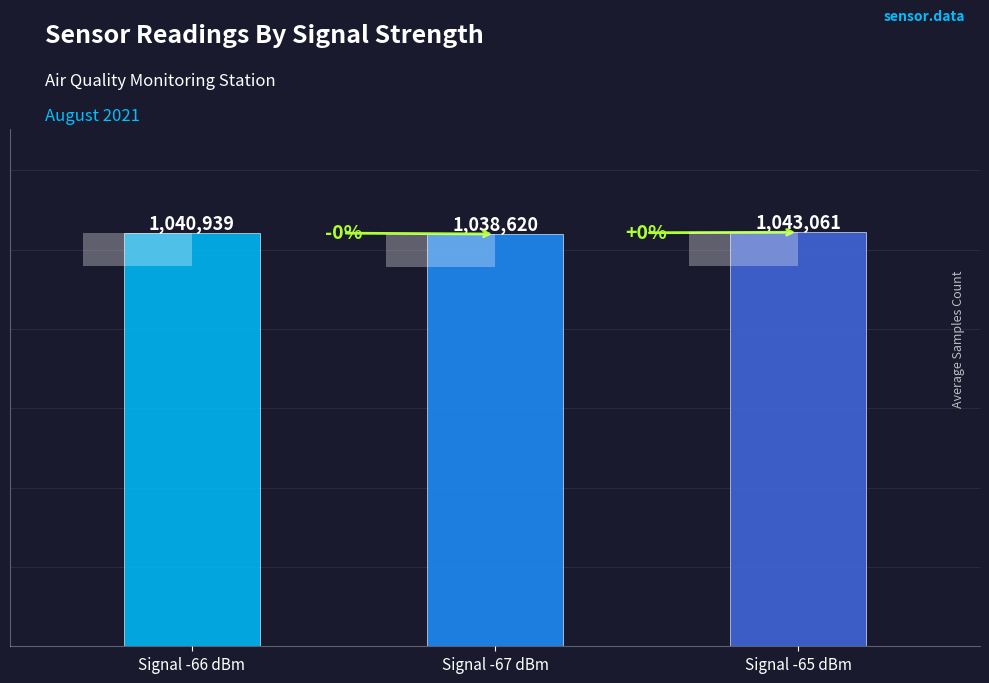

Rank the categories by value from highest to lowest.

Signal -65 dBm, Signal -66 dBm, Signal -67 dBm